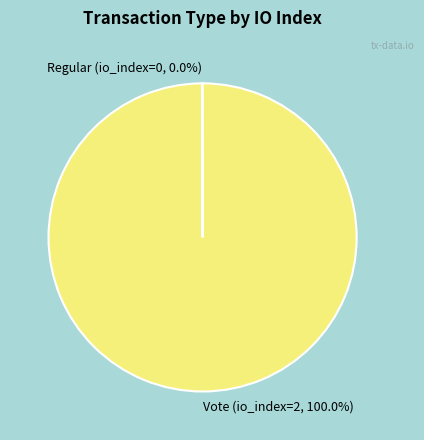

Does any single category account for the majority?

Yes